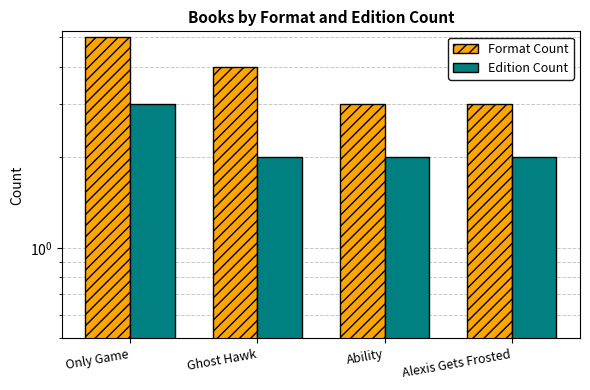

How many distinct data groups are displayed?

2